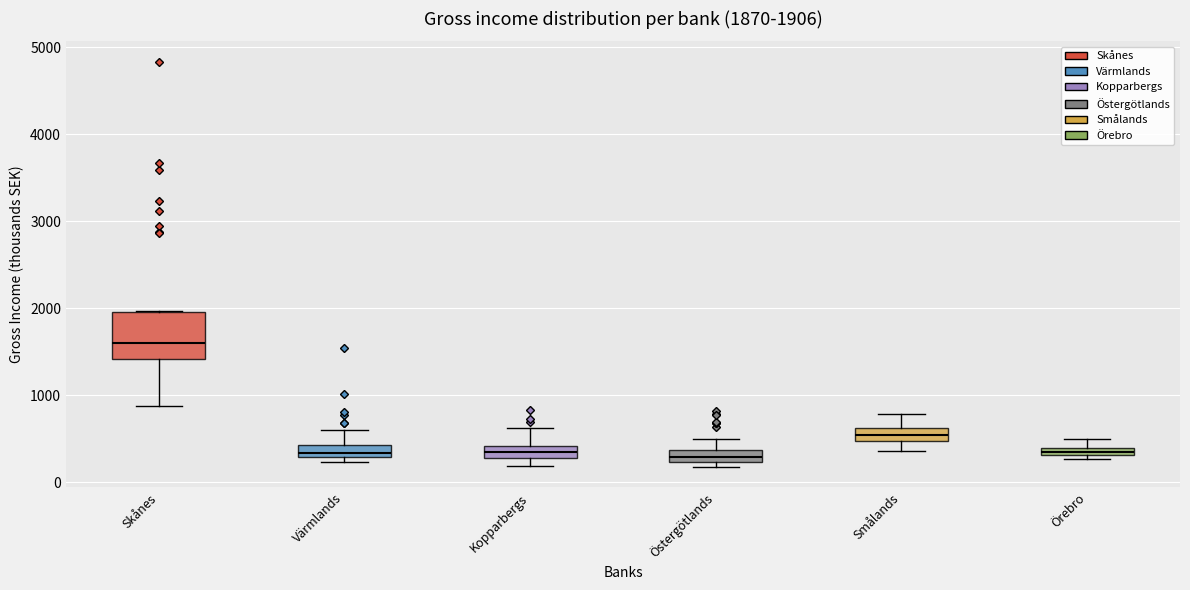

Comparing the boxes themselves (not the whiskers), which one is the tallest?

Skånes